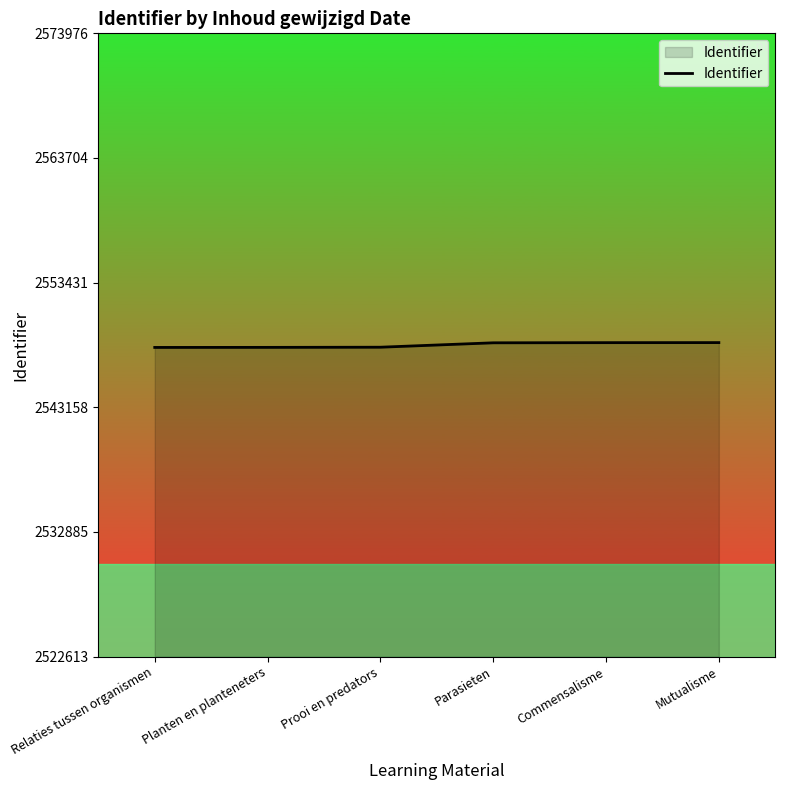

True or false: the data has more than 2 interior local peaks.

False